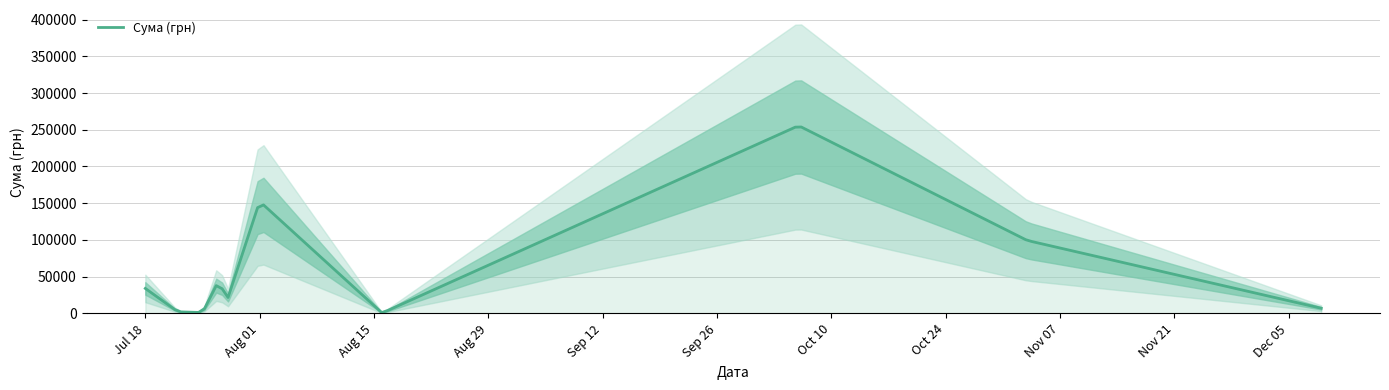

What is the value of the 16th point from the left?

1933.0